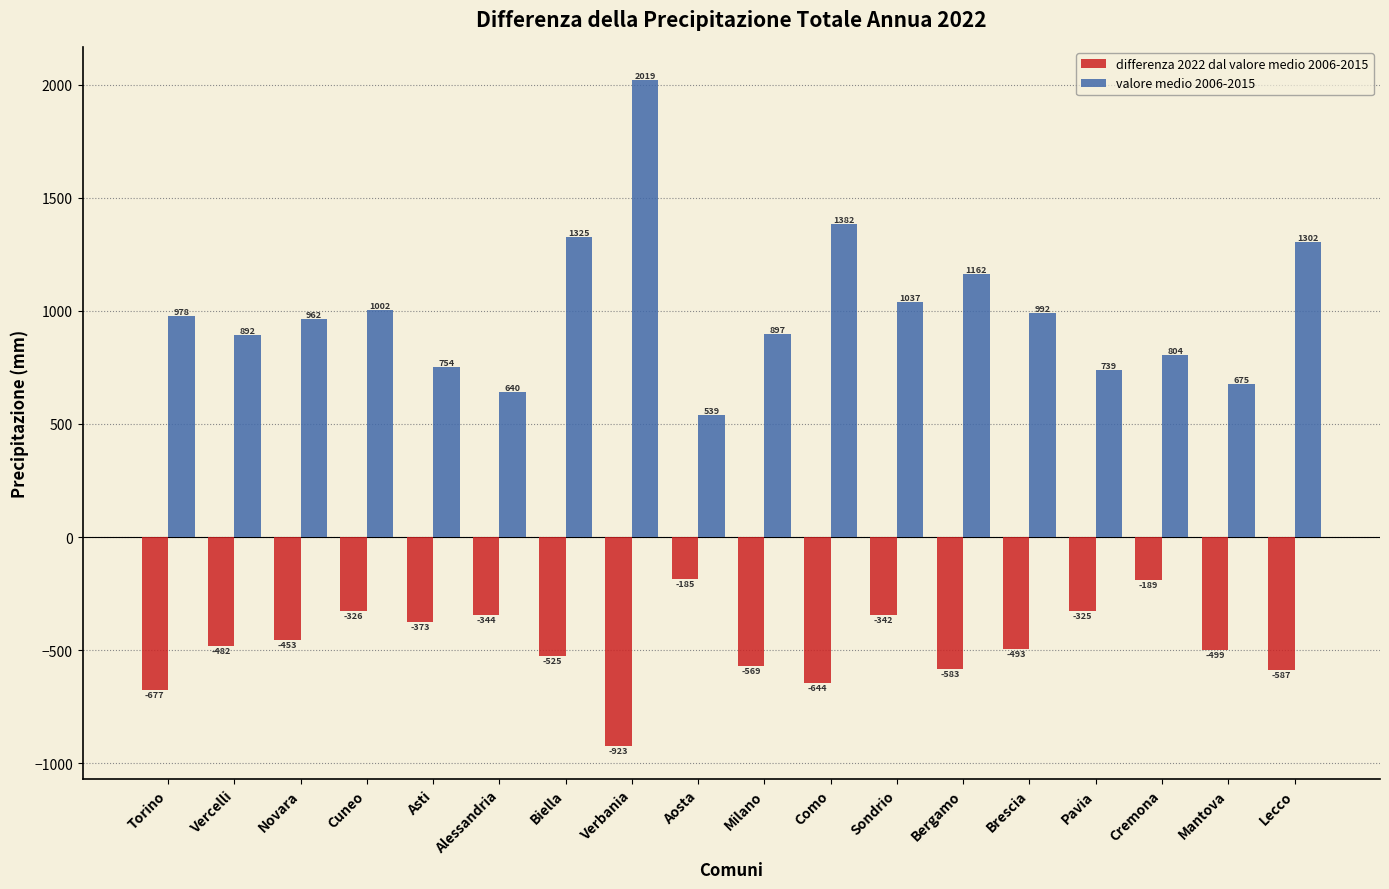

What is the difference between the highest and lowest values at Asti?

1127.0